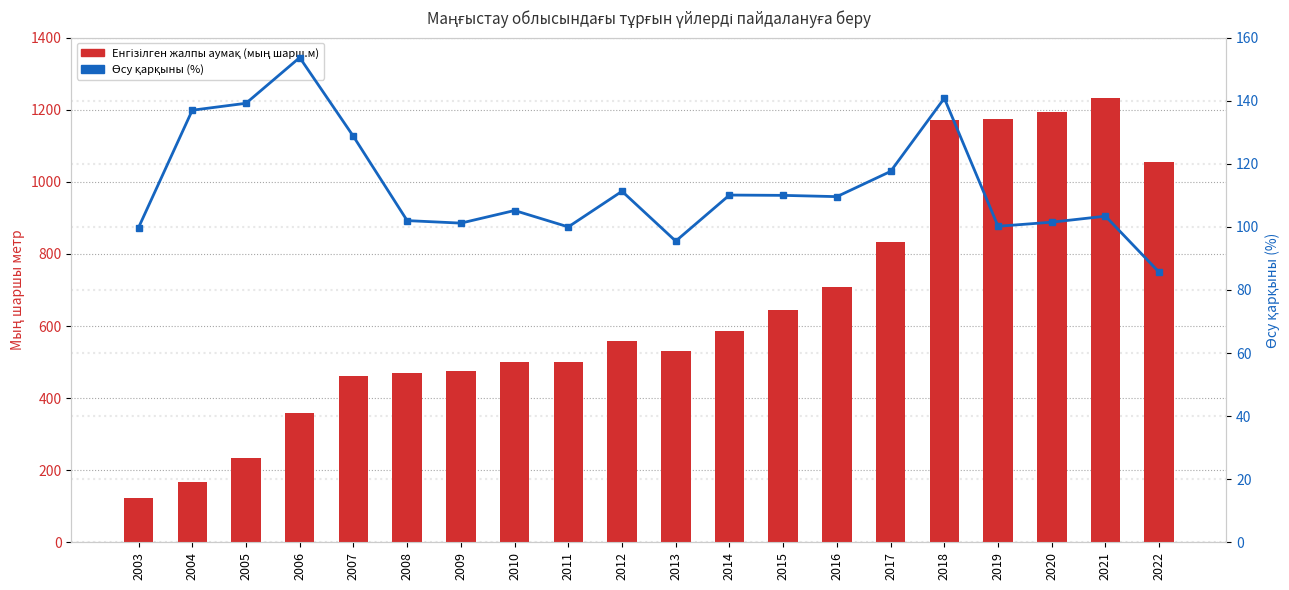

At how many categories does at least one series exceed 921?

5